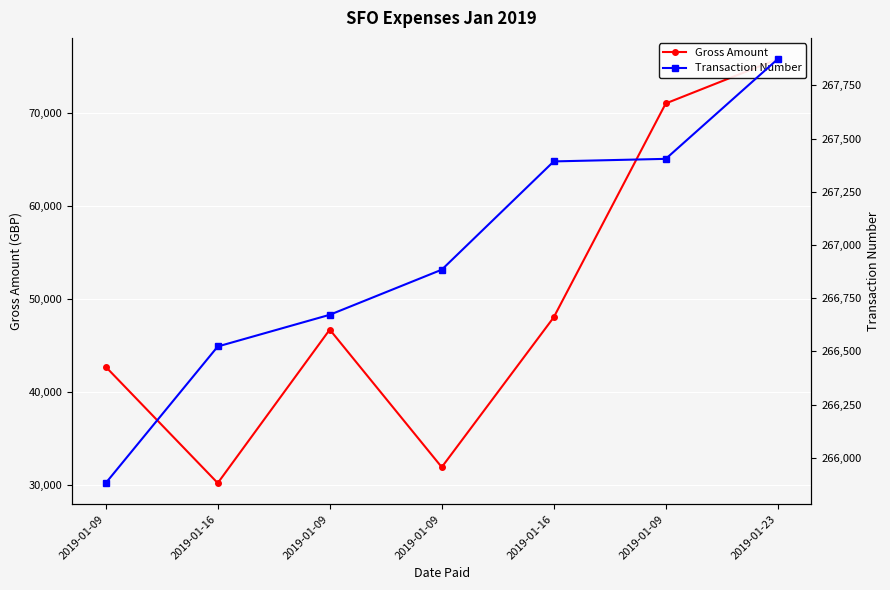

Read the Transaction Number value at 2019-01-09.

266884.0